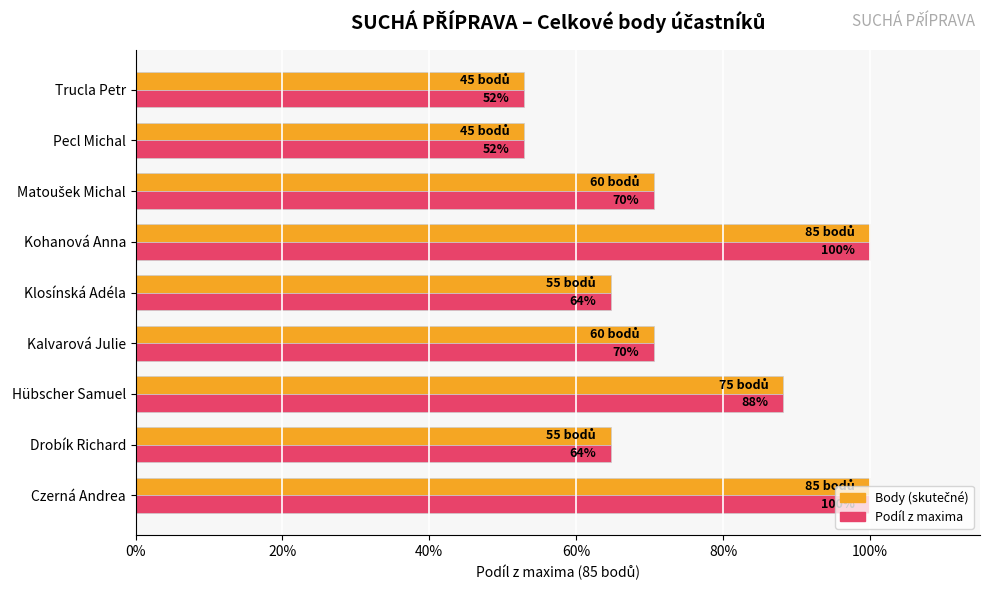

Does the chart contain any negative values?

No